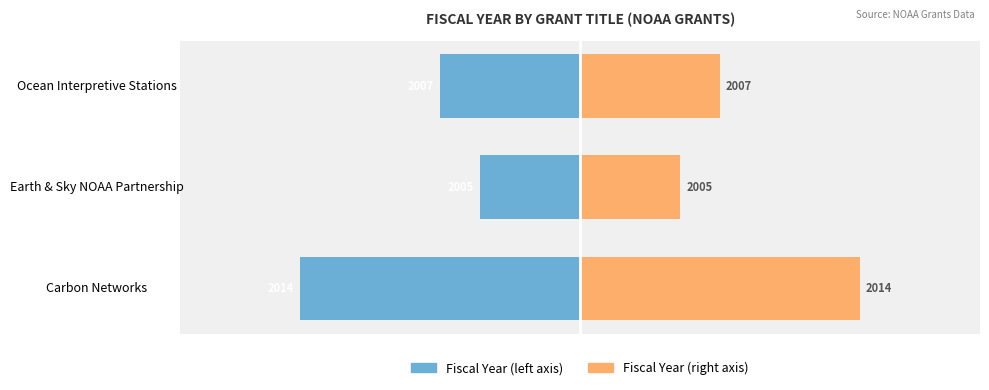

Rank the series by their average value, from highest to lowest.

Fiscal Year (right), Fiscal Year (left)